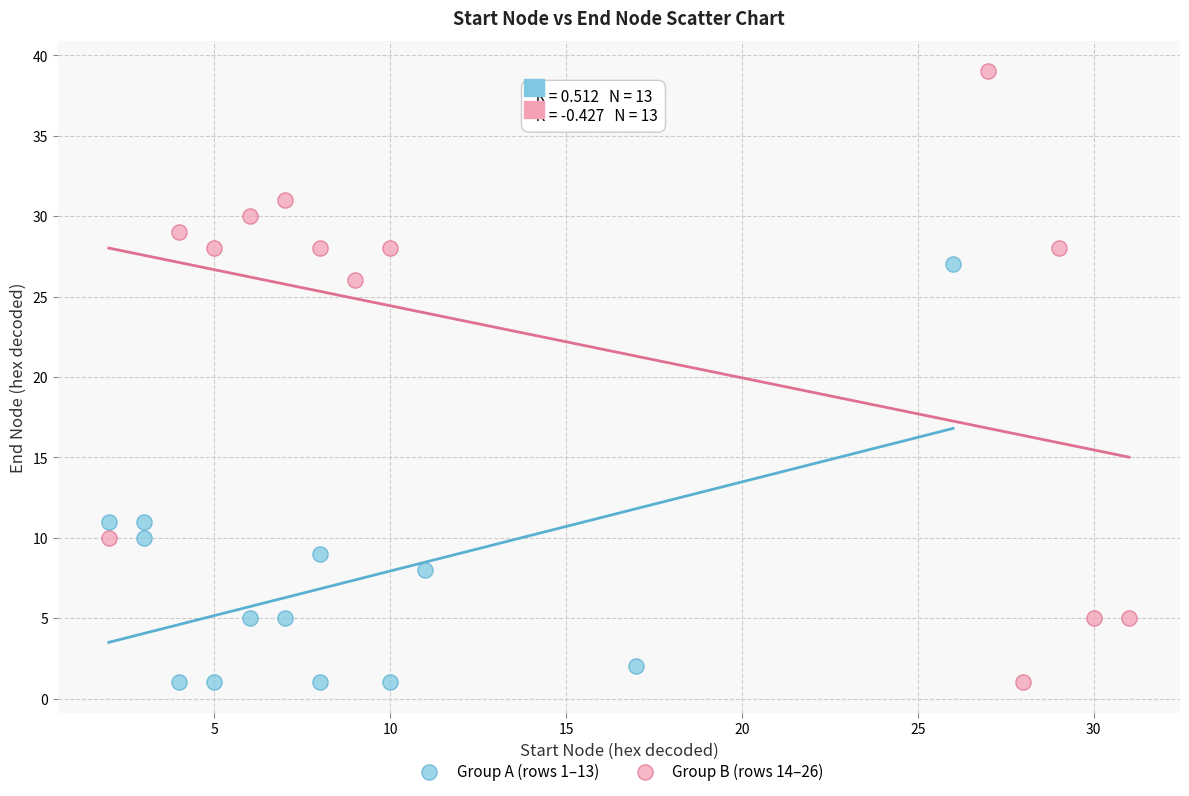

What are all the series names shown in the legend?

Group A (rows 1–13), Group B (rows 14–26)